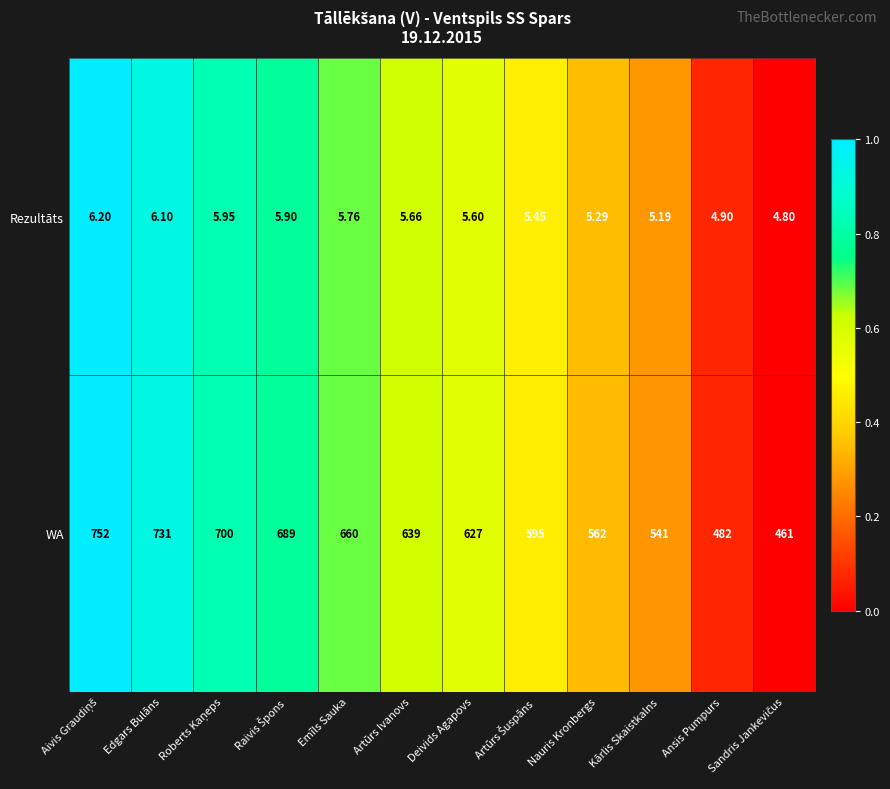

Where is Rezultāts nearest to the value 5?

Ansis Pumpurs